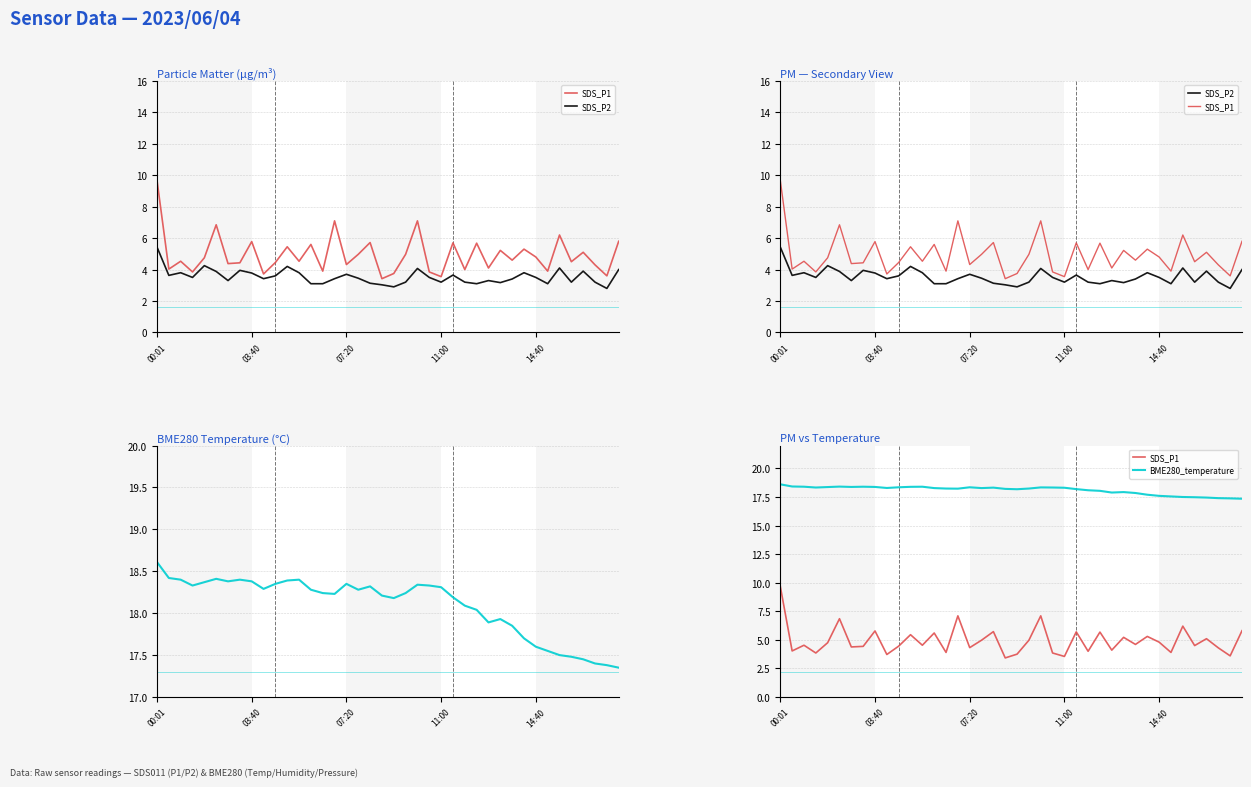

Where is the first local maximum for BME280_temperature?

5